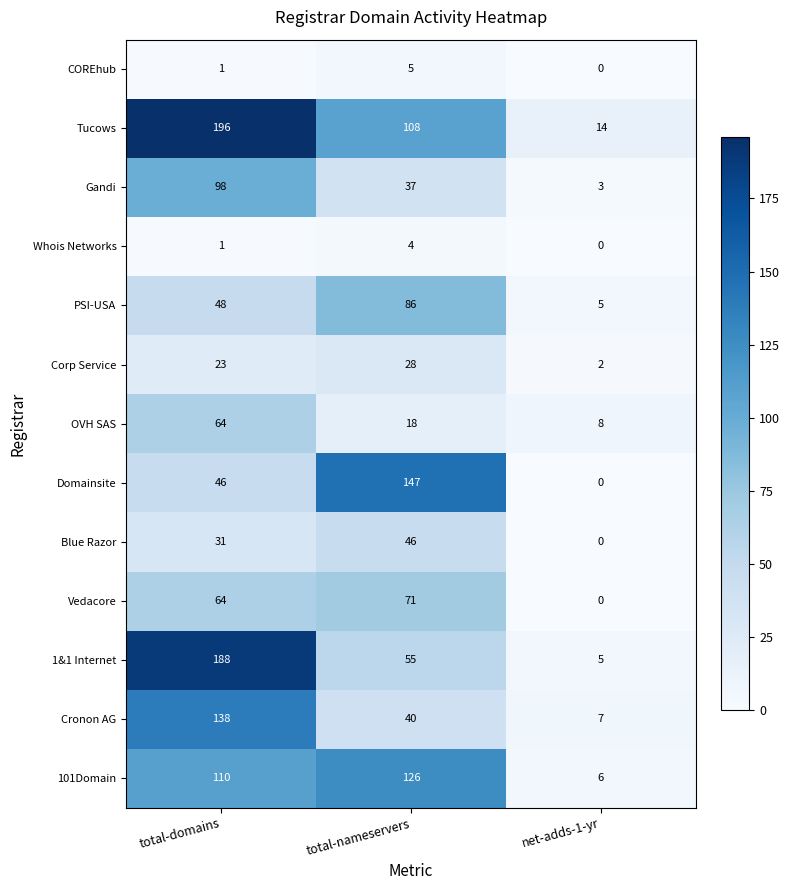

At which label is Whois Networks closest to 2?

total-domains